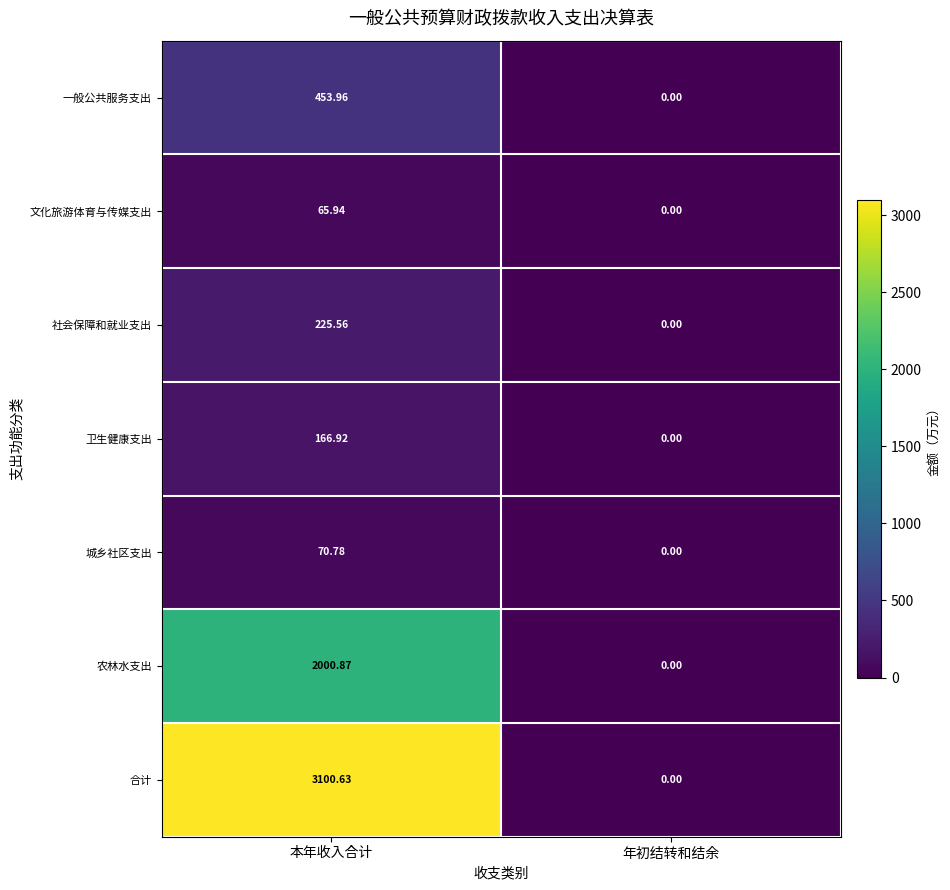

Which label corresponds to the smallest value in the chart?

年初结转和结余